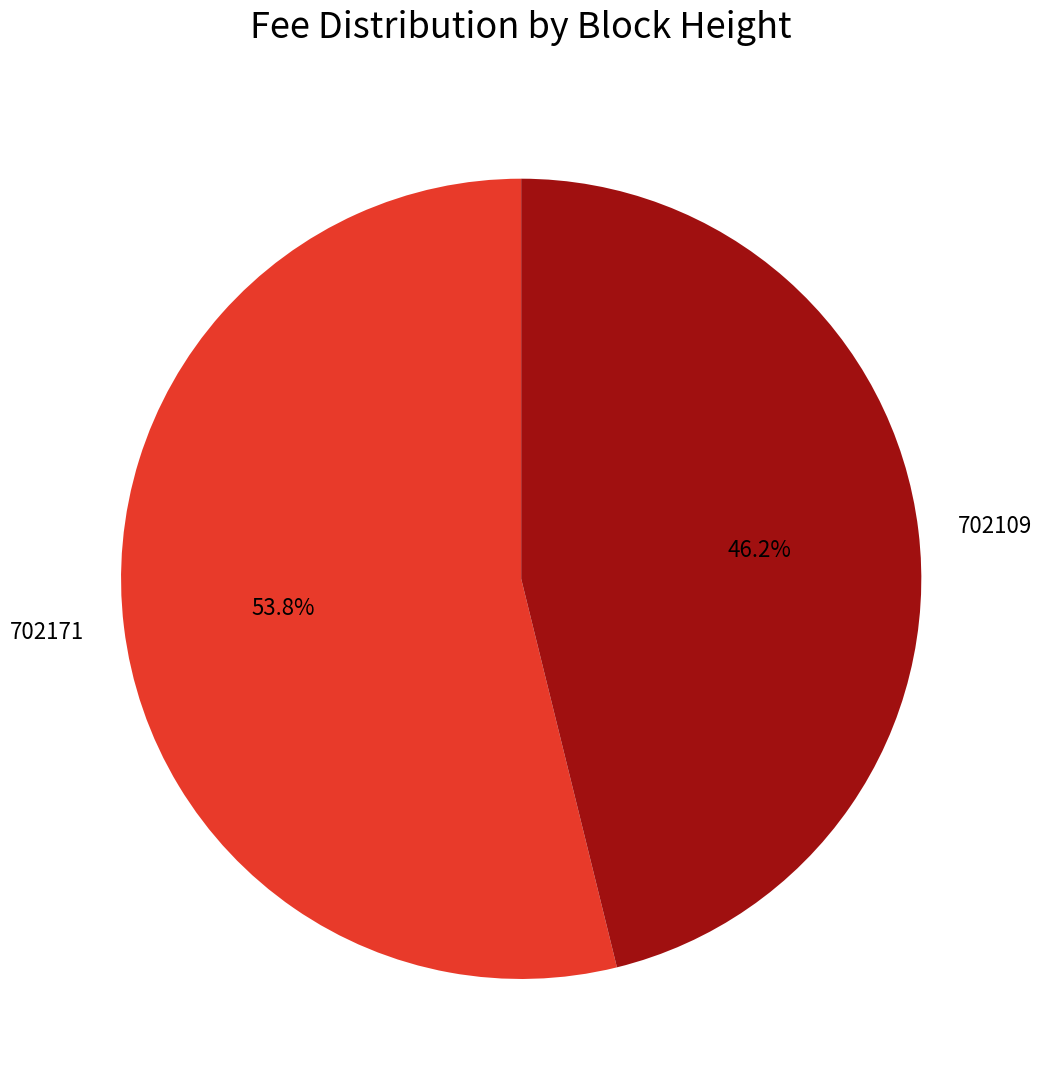

To the nearest percent, what is the average slice percentage?

50%